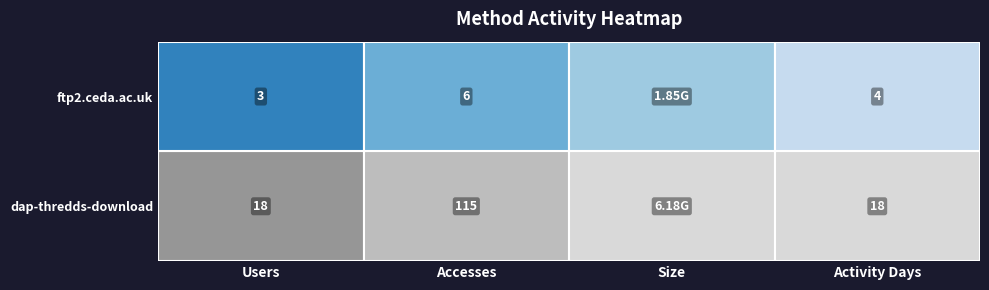

How many data points in dap-thredds-download are above 115?

1